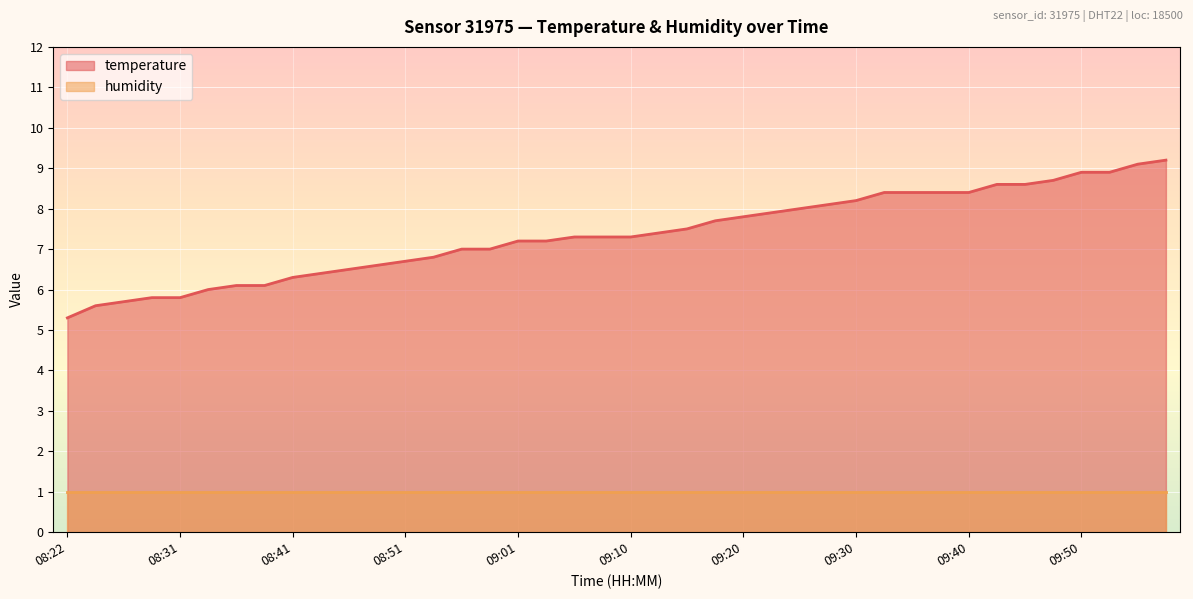

True or false: the data has more than 0 interior local peaks.

False